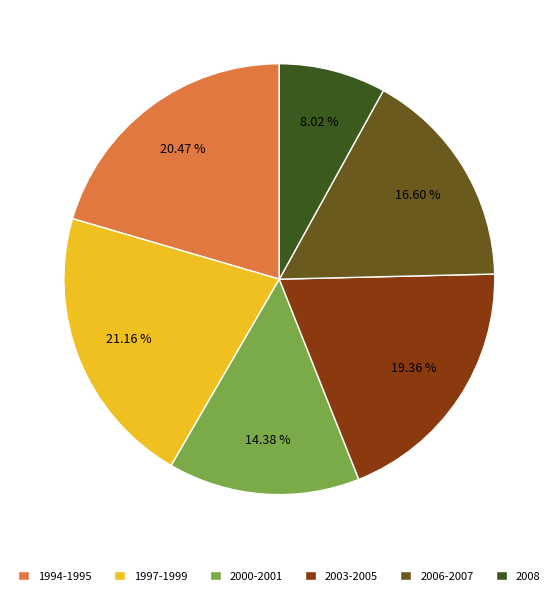

How many segments does this pie chart have?

6